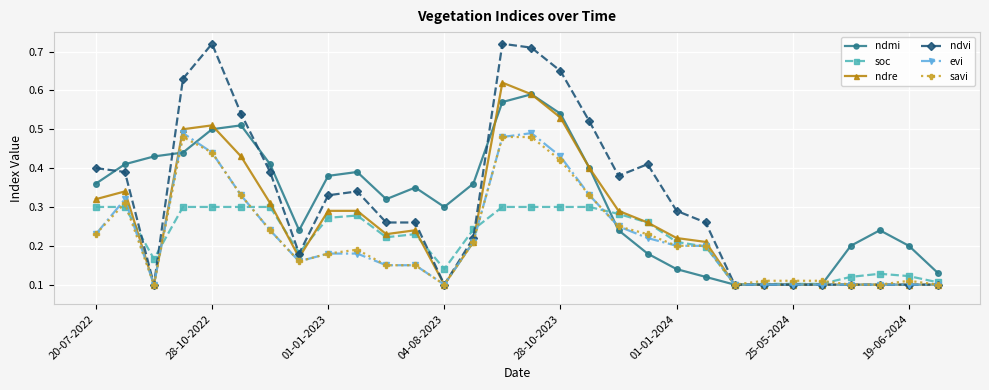

True or false: soc has more than 2 interior local peaks.

True